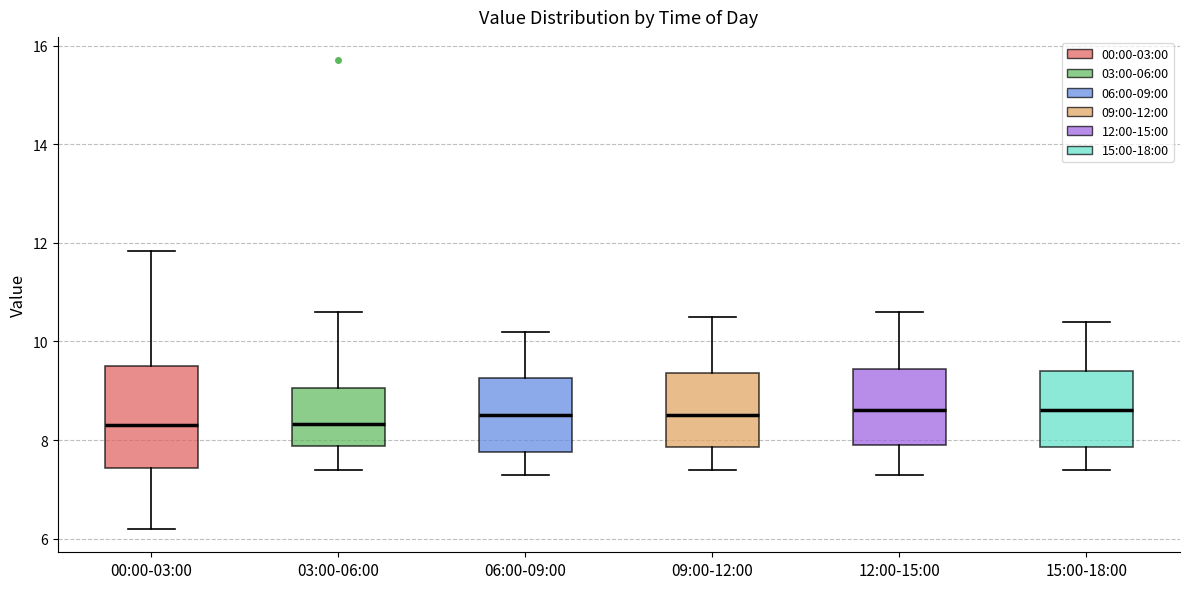

Where is the lower edge of the box for 00:00-03:00 on the y-axis? The values are not printed on the chart, so give them approximately, as read against the axis.

7.4